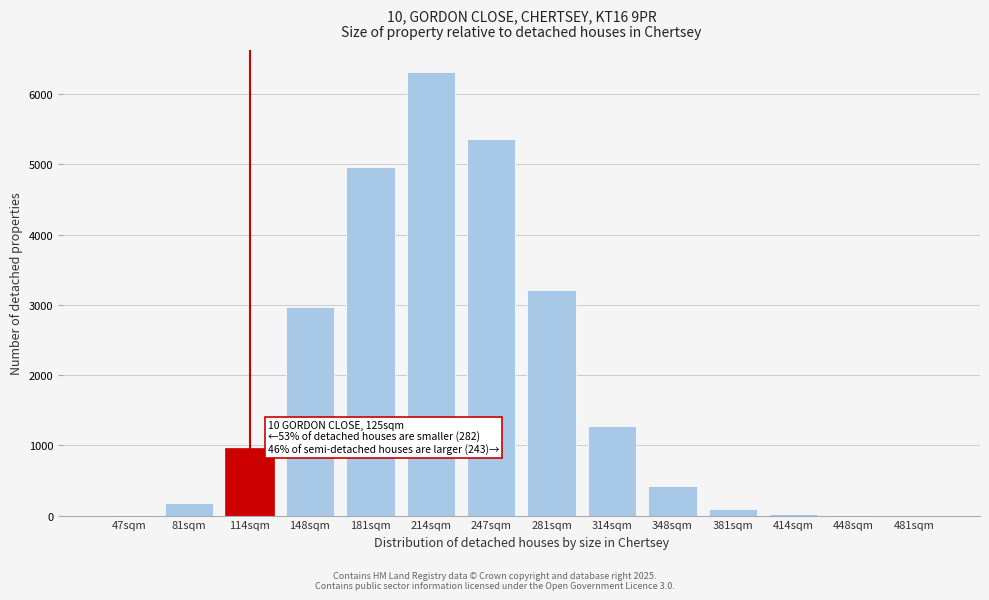

The chart shows a value of 1277.2 at 314sqm. True or false?

True